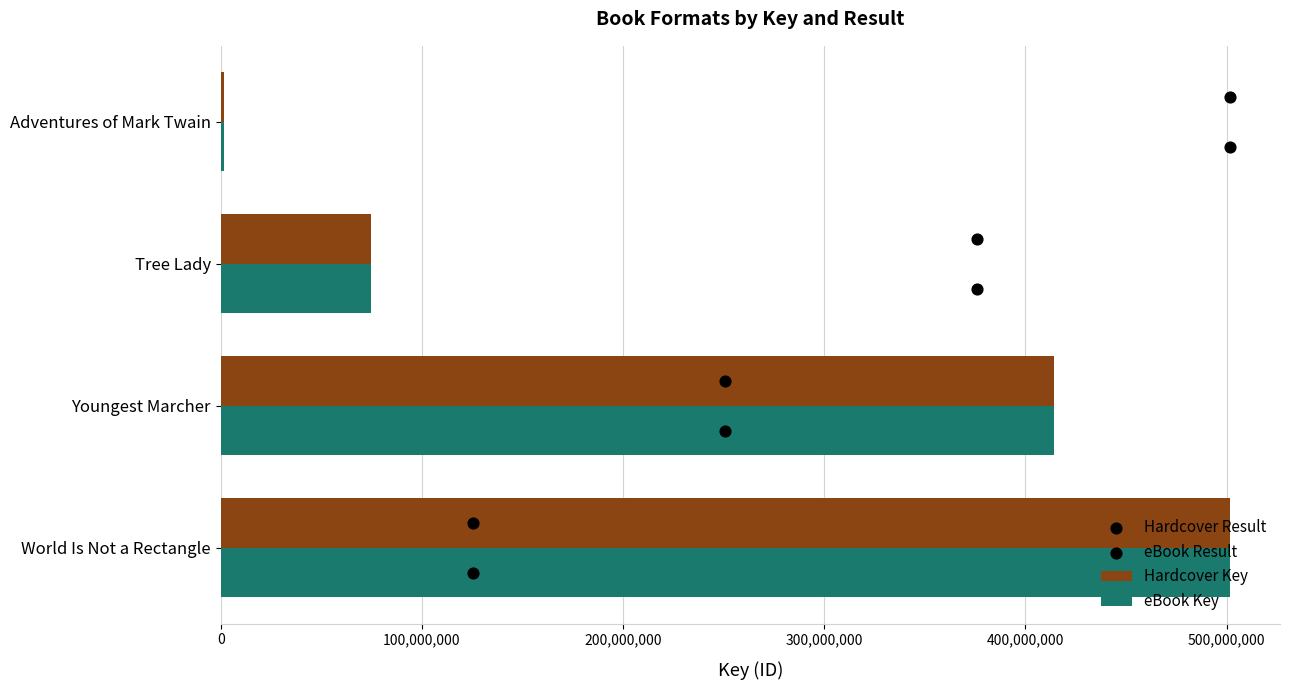

At how many categories does at least one series exceed 402230077?

2